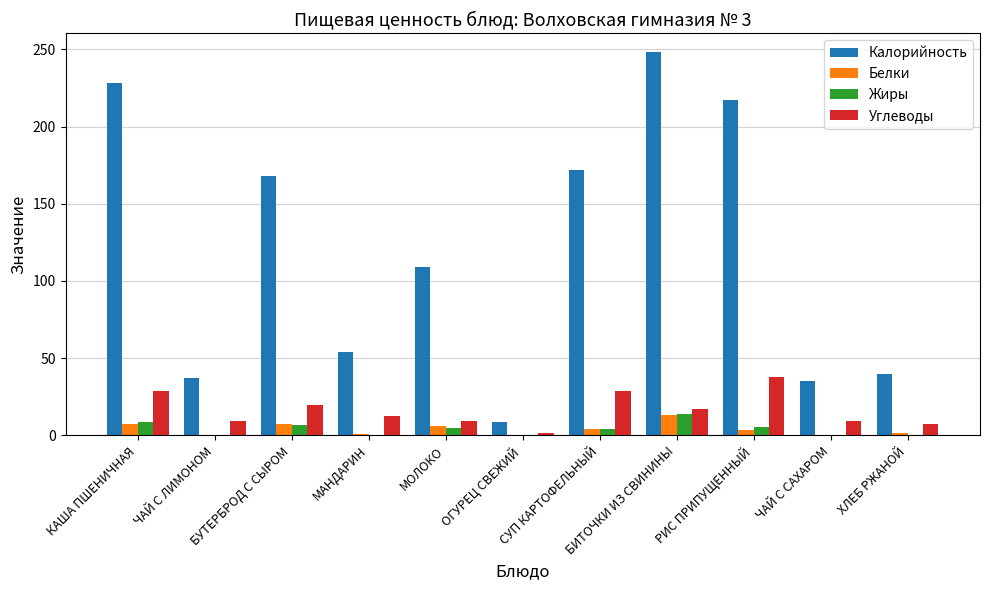

What are all the series names shown in the legend?

Калорийность, Белки, Жиры, Углеводы